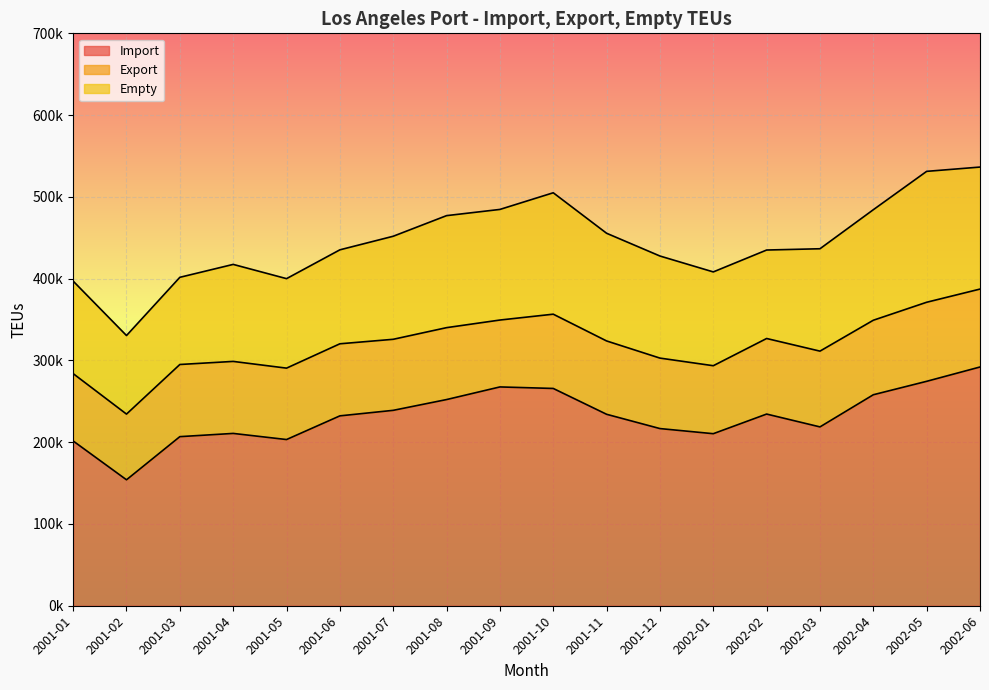

What is the label of the 4th point from the left?

2001-04